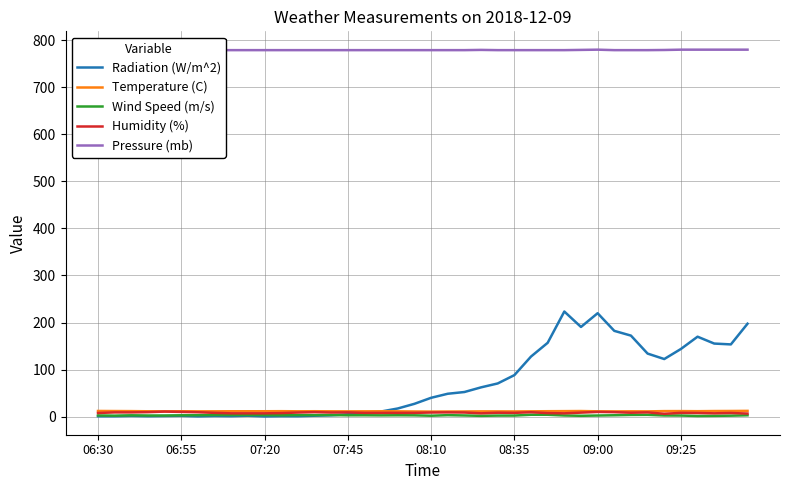

The Temperature (C) series shows 11.8 at 09:25. True or false?

True